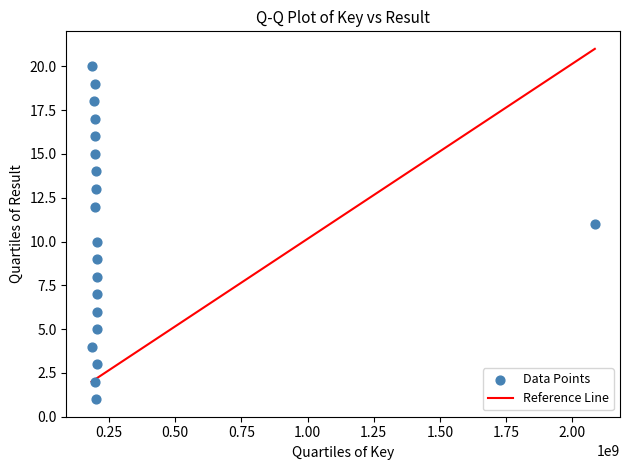

What is the range of Y values (max minus min)?

19